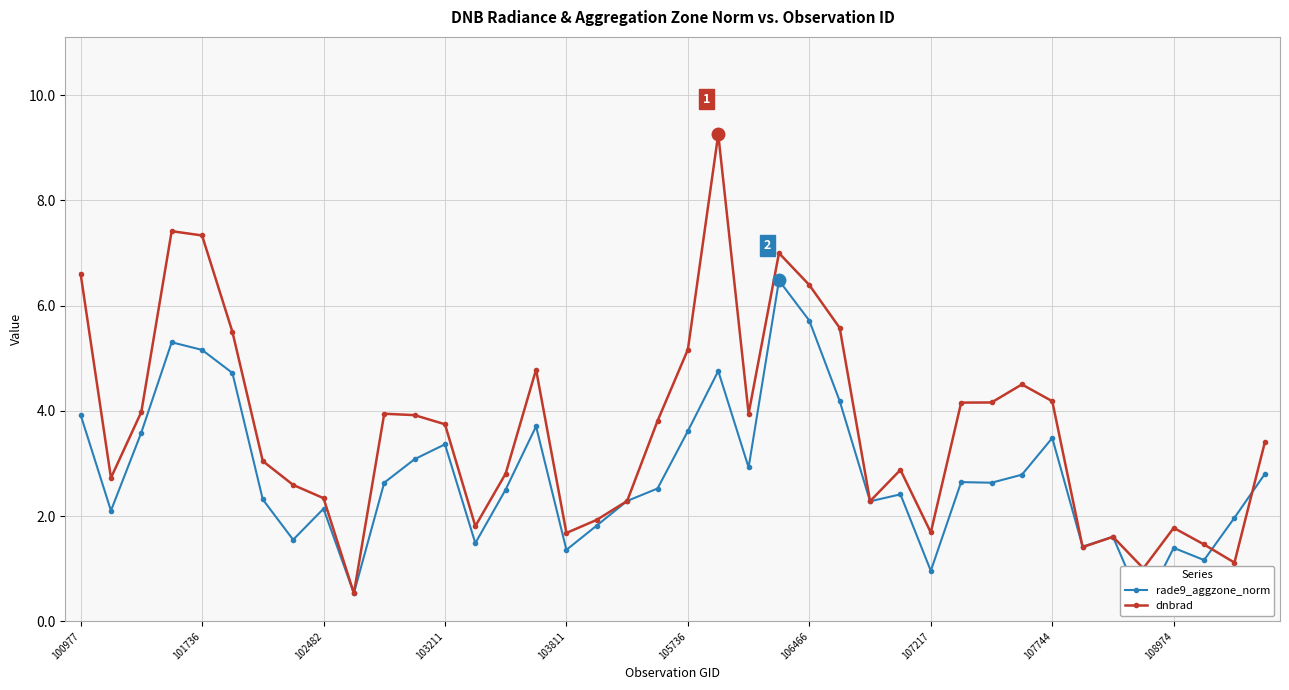

Which category has the lowest value in the rade9_aggzone_norm series?

35